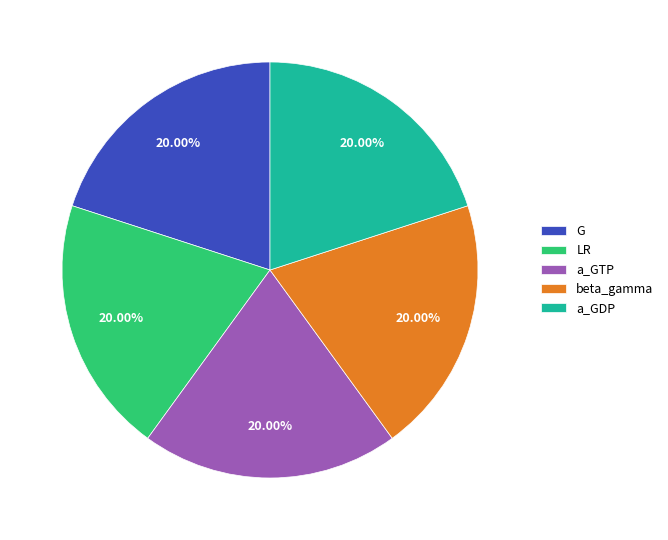

Do beta_gamma and a_GDP together represent more than half of the pie?

No